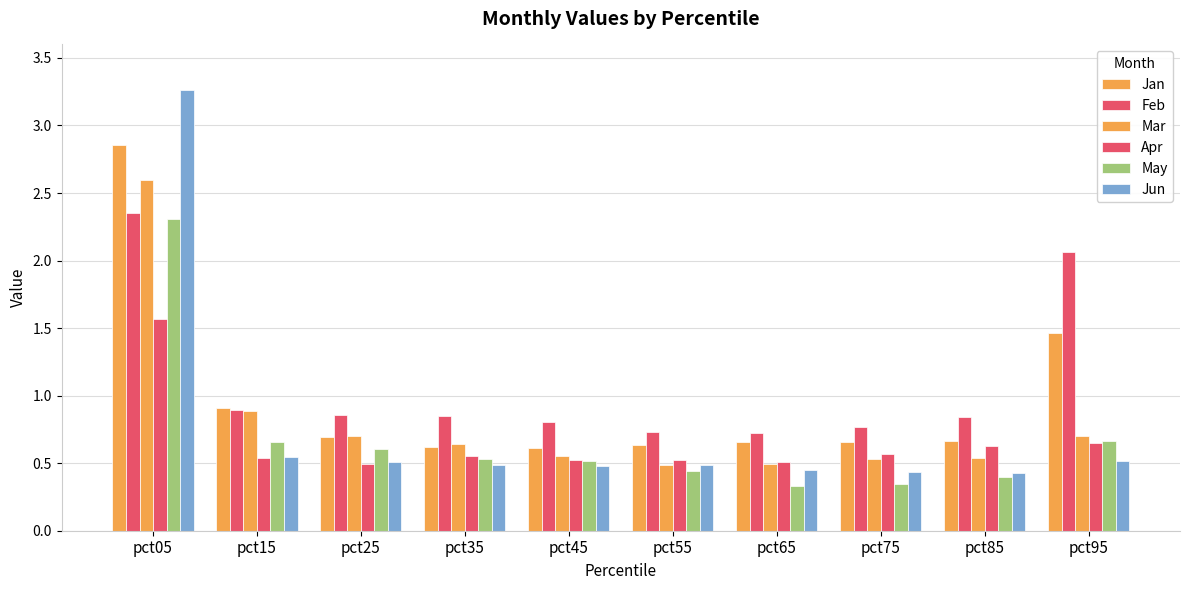

Reading left to right, list all the values displayed in this chart.

Jan: 2.9	0.9	0.7	0.6	0.6	0.6	0.7	0.7	0.7	1.5
Feb: 2.4	0.9	0.9	0.8	0.8	0.7	0.7	0.8	0.8	2.1
Mar: 2.6	0.9	0.7	0.6	0.6	0.5	0.5	0.5	0.5	0.7
Apr: 1.6	0.5	0.5	0.6	0.5	0.5	0.5	0.6	0.6	0.7
May: 2.3	0.7	0.6	0.5	0.5	0.4	0.3	0.3	0.4	0.7
Jun: 3.3	0.5	0.5	0.5	0.5	0.5	0.4	0.4	0.4	0.5